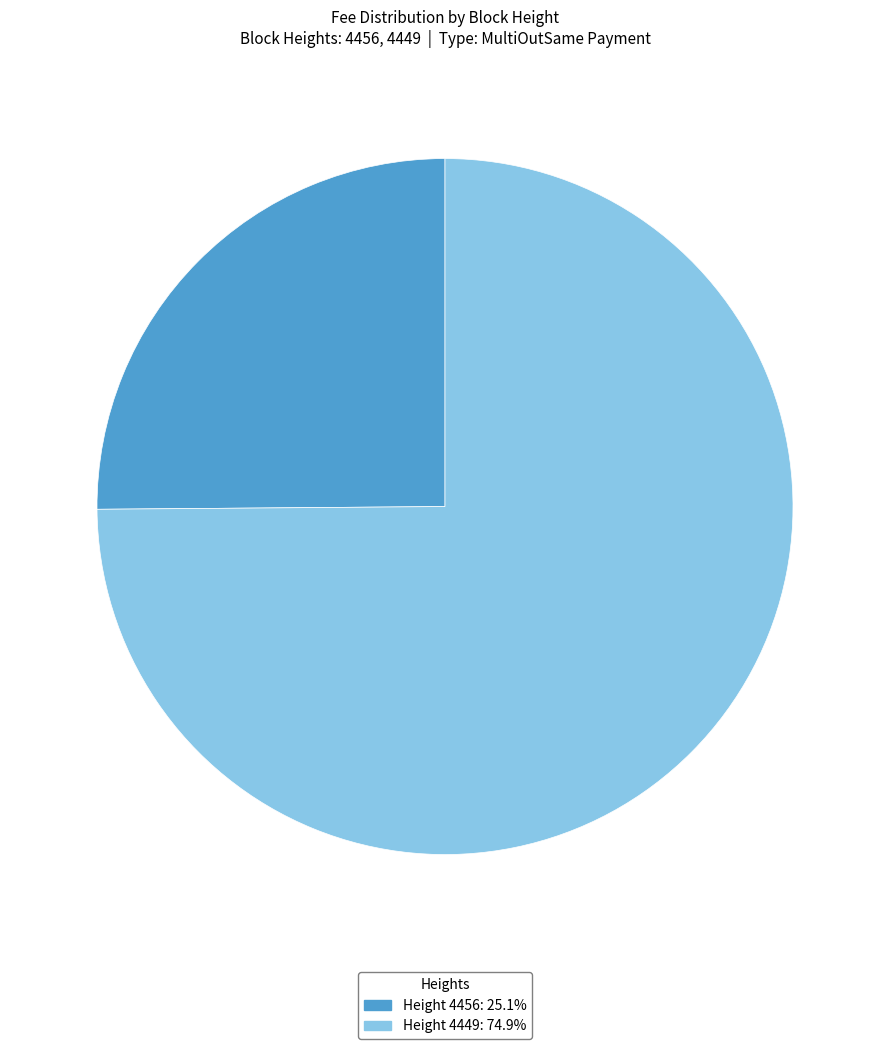

Which slice is the largest?

4449